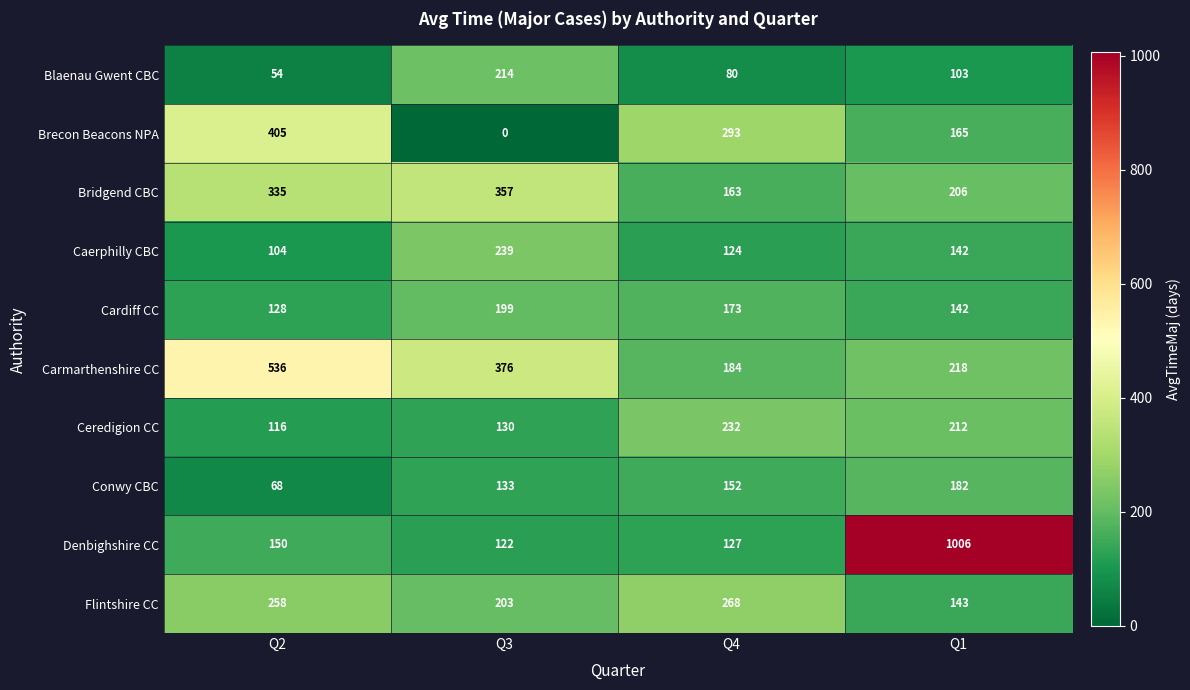

Is it true that Denbighshire CC equals 1006 at Q1?

True